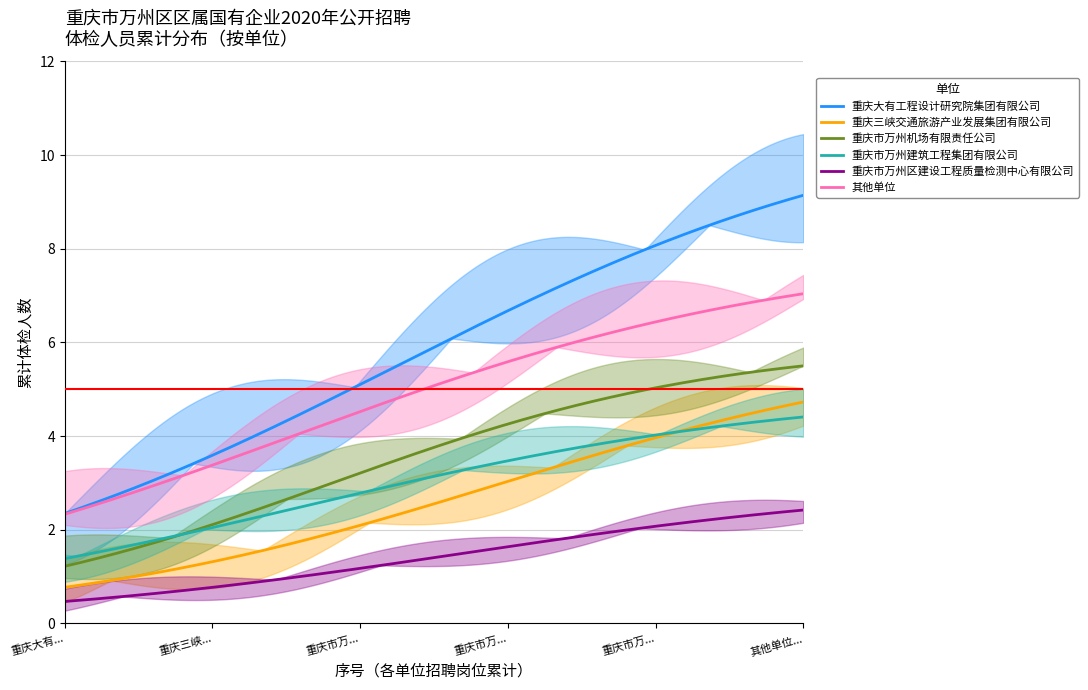

What is the minimum value for 重庆大有工程设计研究院集团有限公司?

2.3